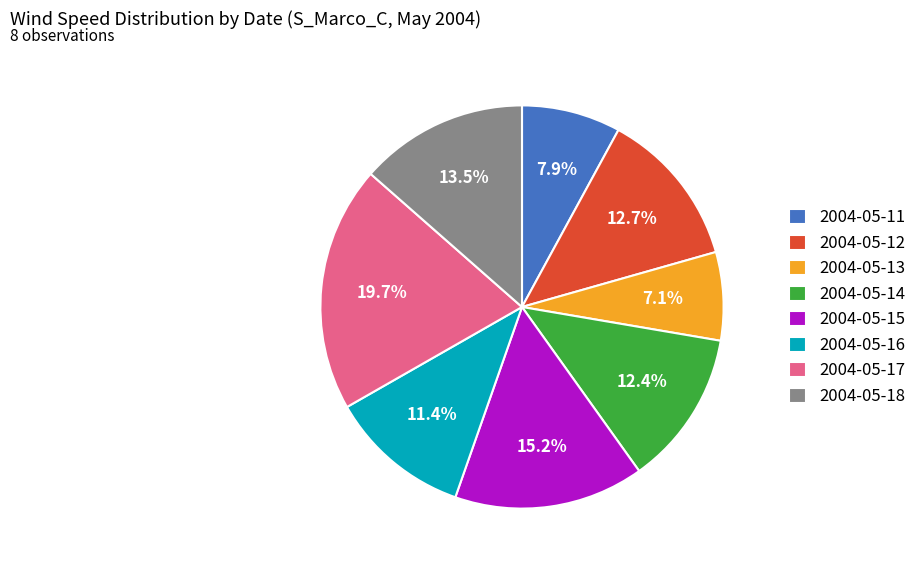

Is 2004-05-14 the majority of the pie?

No